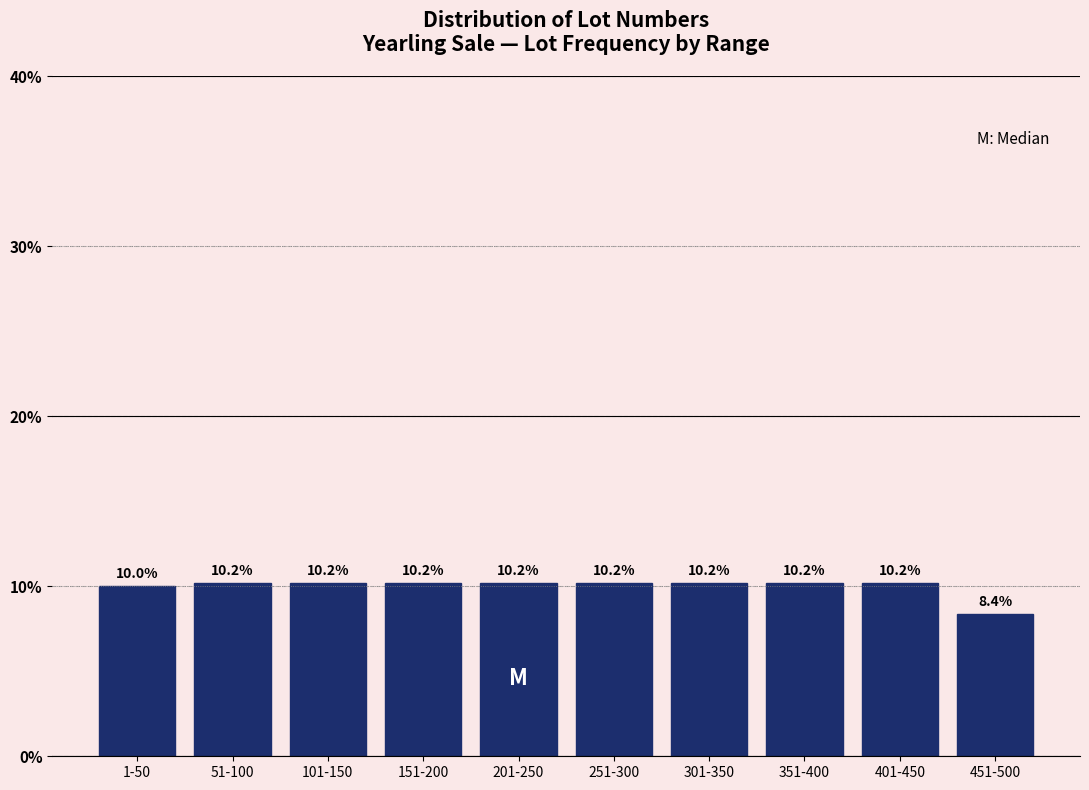

Reading left to right, transcribe all the data shown in this chart.

10.0	10.2	10.2	10.2	10.2	10.2	10.2	10.2	10.2	8.4